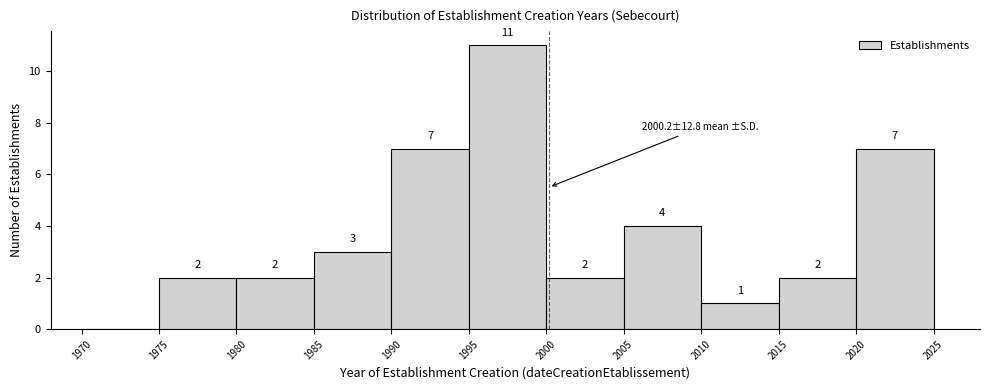

Over which range of the x-axis is the bar tallest?

1995 to 2000